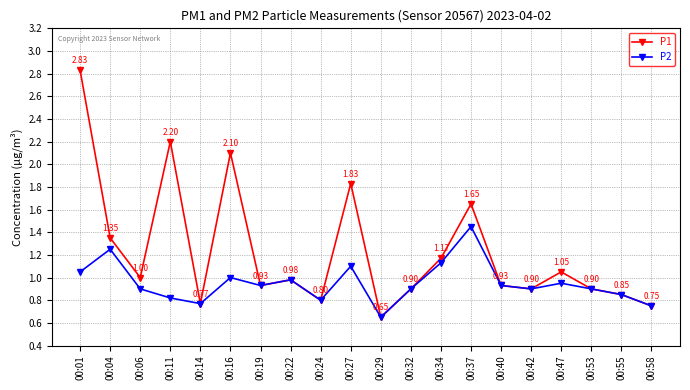

List the series in order of their peak value, highest first.

P1, P2